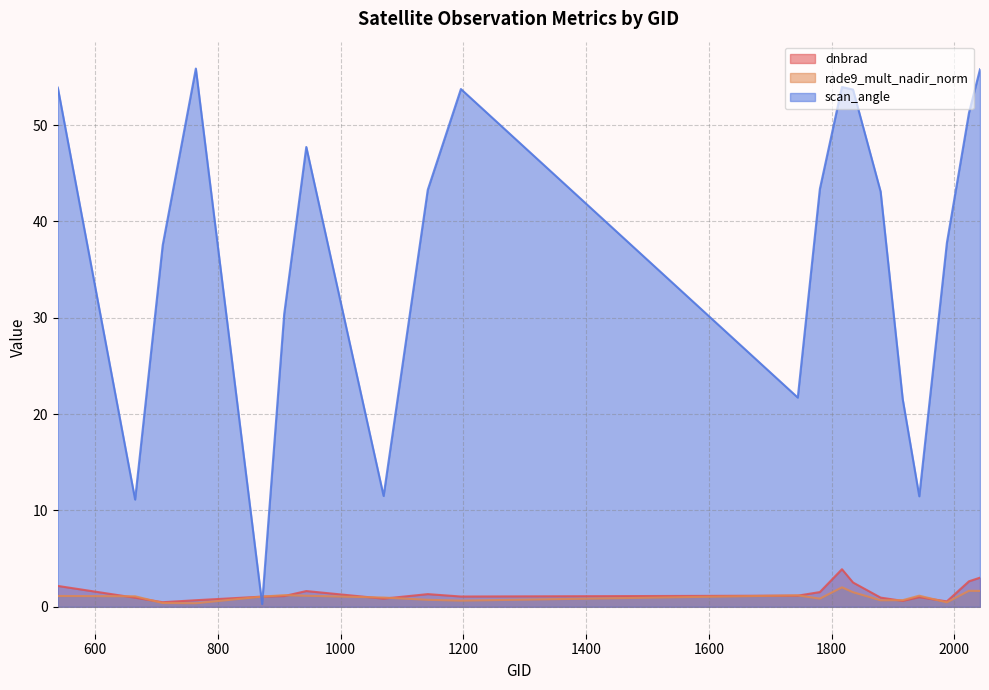

Reading left to right, transcribe all the data shown in this chart.

dnbrad: 539=2.2	665=0.9	710=0.5	764=0.7	872=1.1	908=1.1	944=1.6	1070=0.8	1142=1.3	1196=1.1	1745=1.2	1781=1.5	1817=3.9	1835=2.5	1880=1.0	1916=0.6	1943=1.0	1988=0.6	2024=2.6	2042=3.0
rade9_mult_nadir_norm: 539=1.1	665=1.1	710=0.4	764=0.4	872=1.1	908=1.2	944=1.1	1070=1.0	1142=0.7	1196=0.6	1745=1.2	1781=0.8	1817=2.0	1835=1.5	1880=0.7	1916=0.7	1943=1.2	1988=0.5	2024=1.7	2042=1.7
scan_angle: 539=53.9	665=11.1	710=37.5	764=55.9	872=0.3	908=30.4	944=47.7	1070=11.5	1142=43.3	1196=53.7	1745=21.7	1781=43.4	1817=53.9	1835=53.7	1880=43.1	1916=21.6	1943=11.5	1988=37.8	2024=51.3	2042=55.8